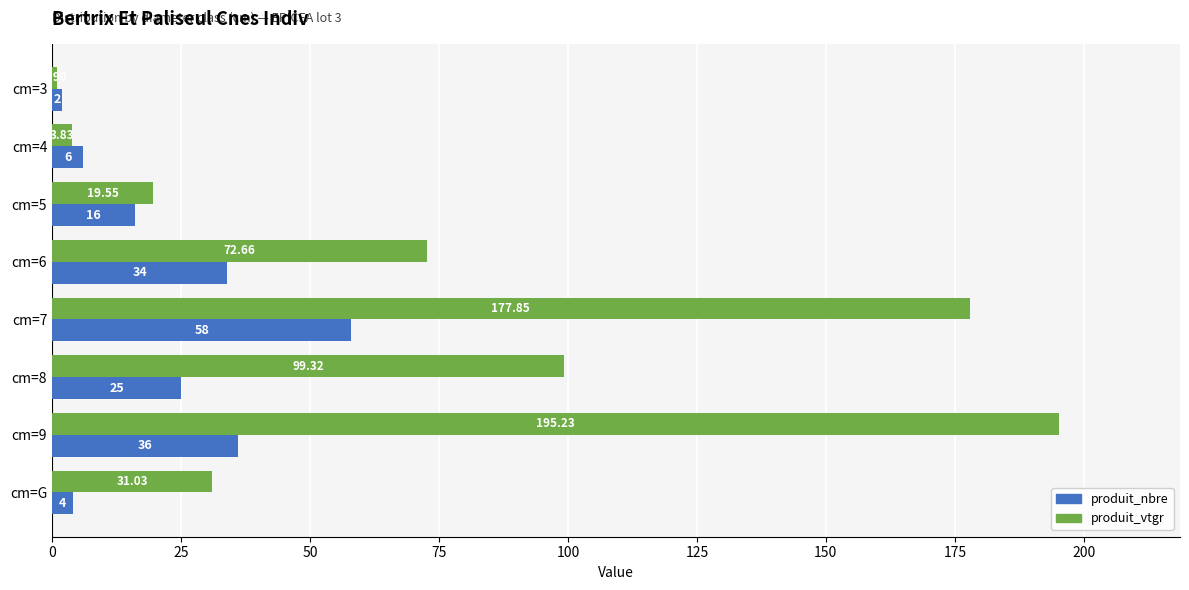

What is the sum of all produit_nbre values?

181.0